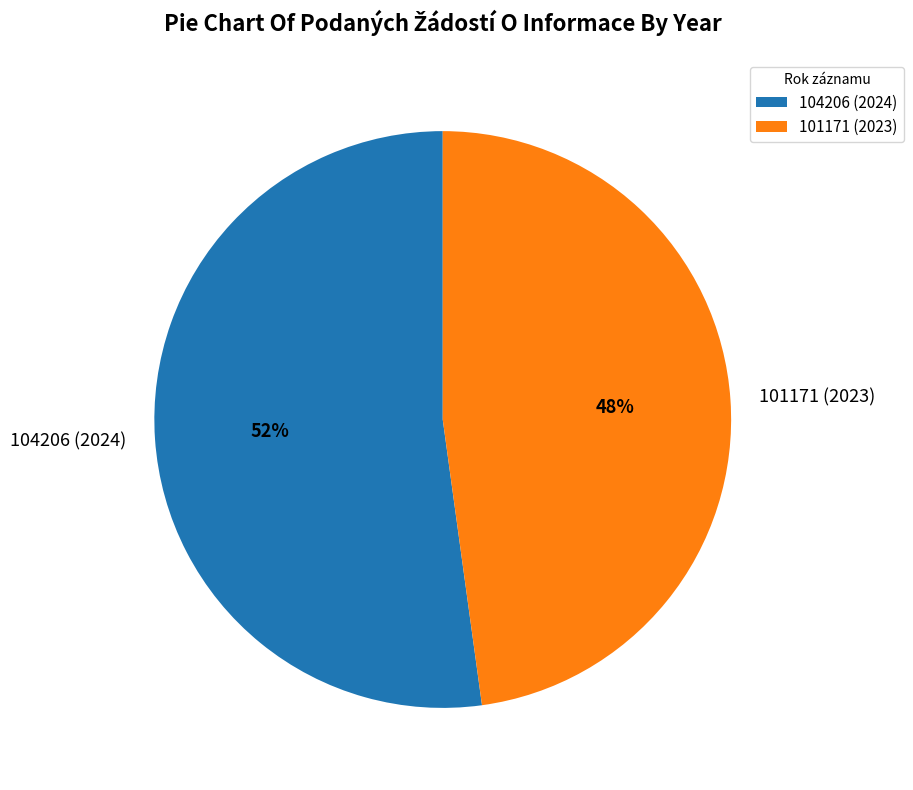

Which category accounts for the majority?

104206 (2024)